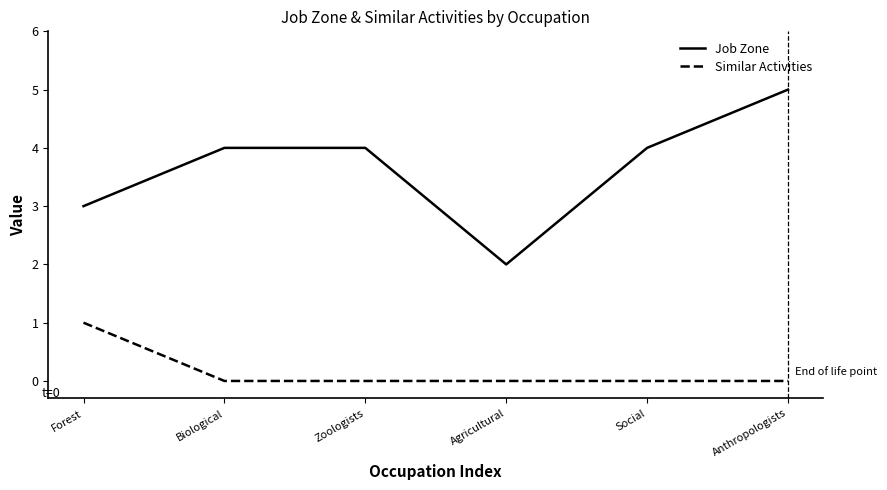

At Agricultural, list the series in order from largest to smallest.

Job Zone, Similar Activities